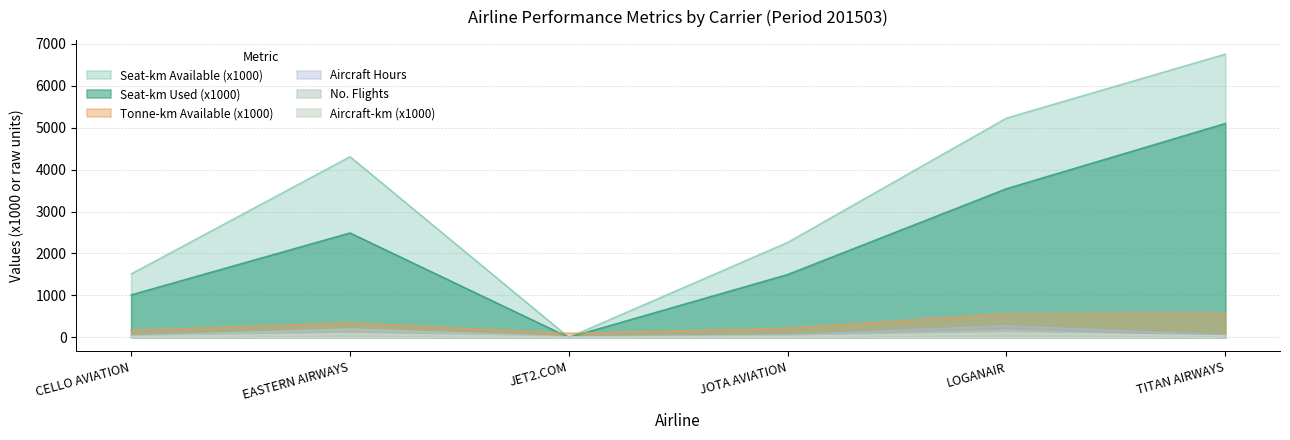

True or false: total_tonne_km_available_x1000 and no_flights intersect in this chart.

False